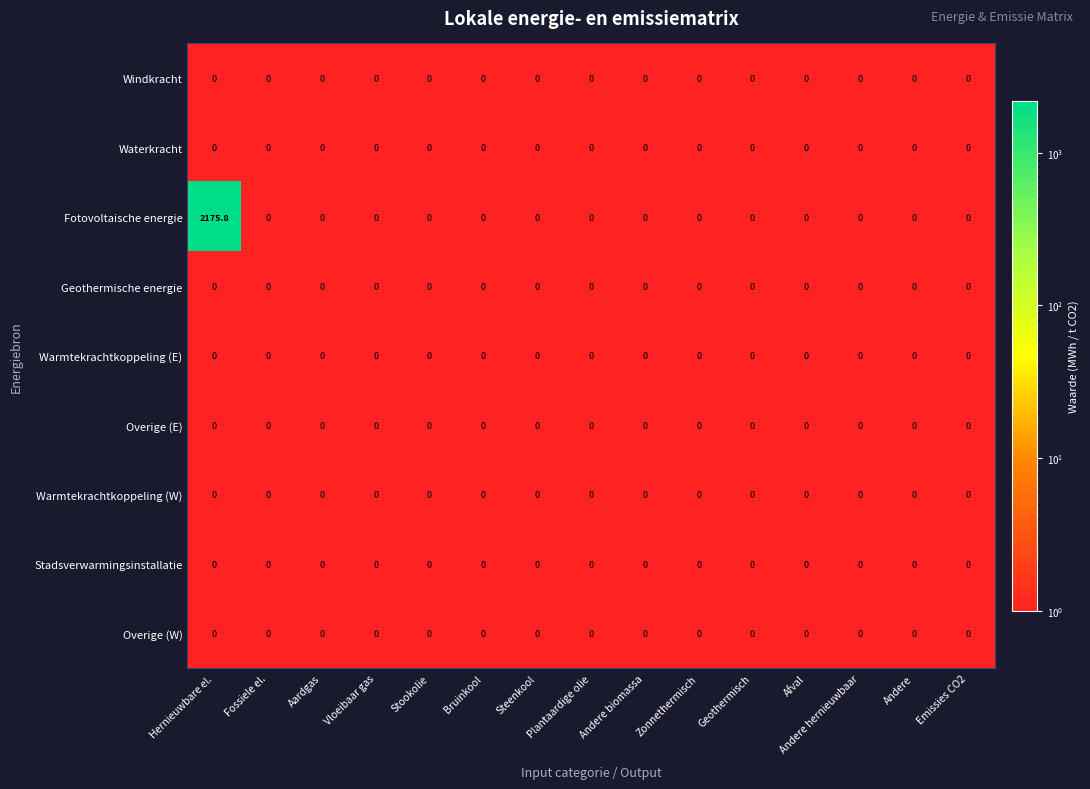

The value of Geothermische energie at Stookolie is 0.0. True or false?

True